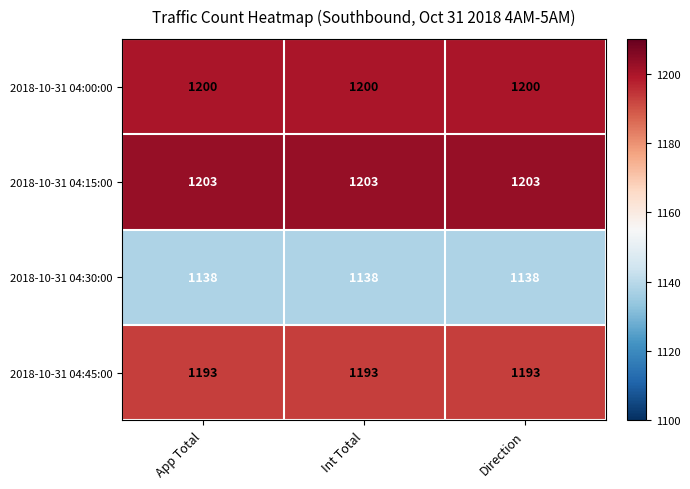

What is the spread (max minus min) of values at App Total?

65